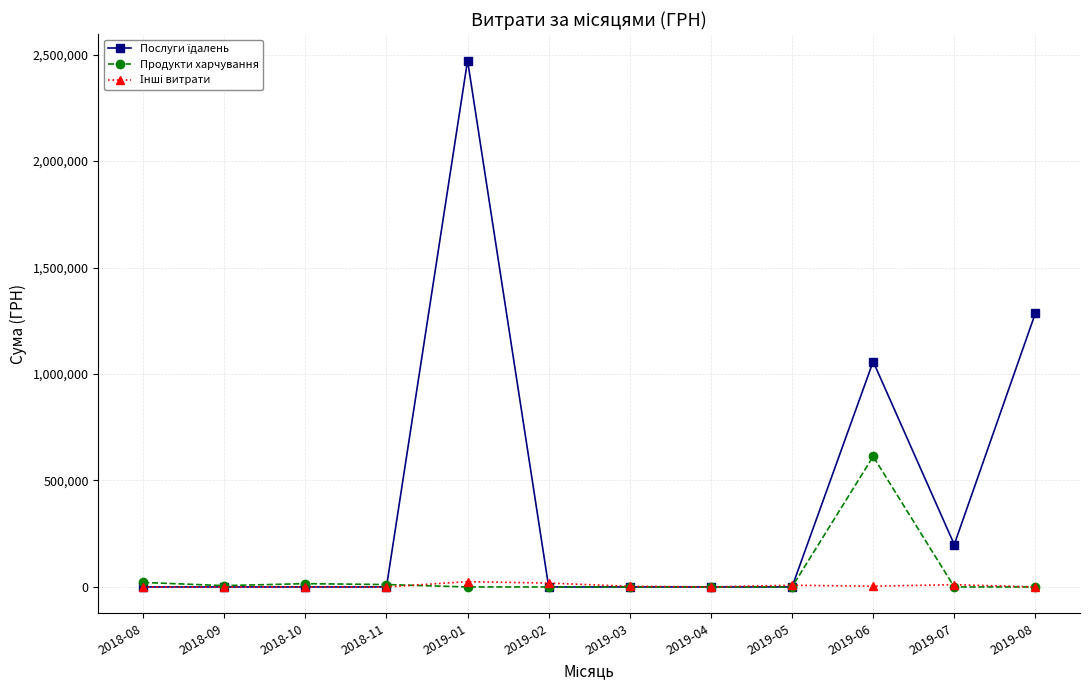

What position from the left is 2019-02?

6